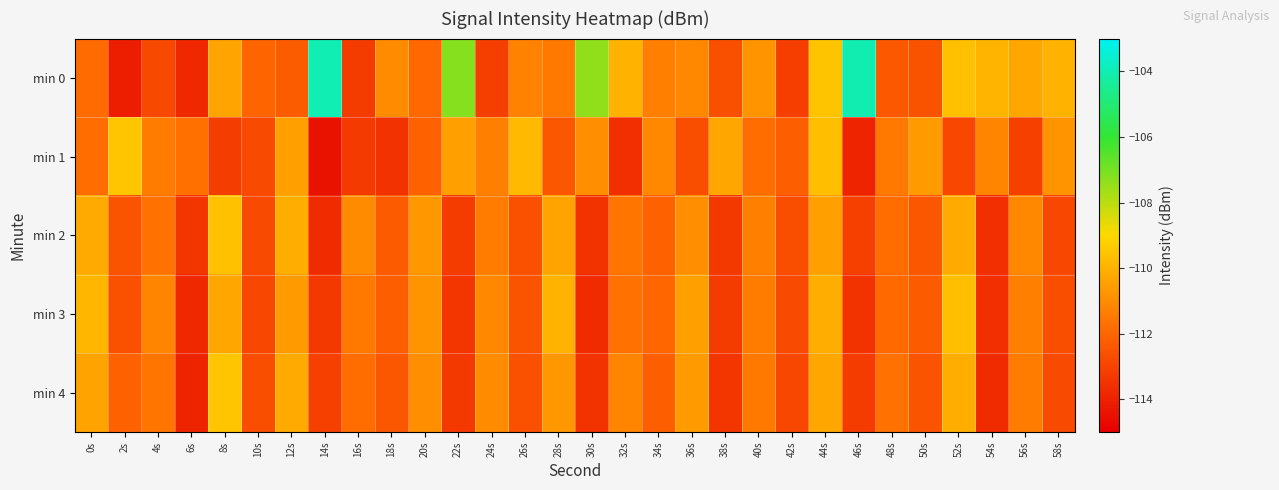

How many distinct data groups are displayed?

5